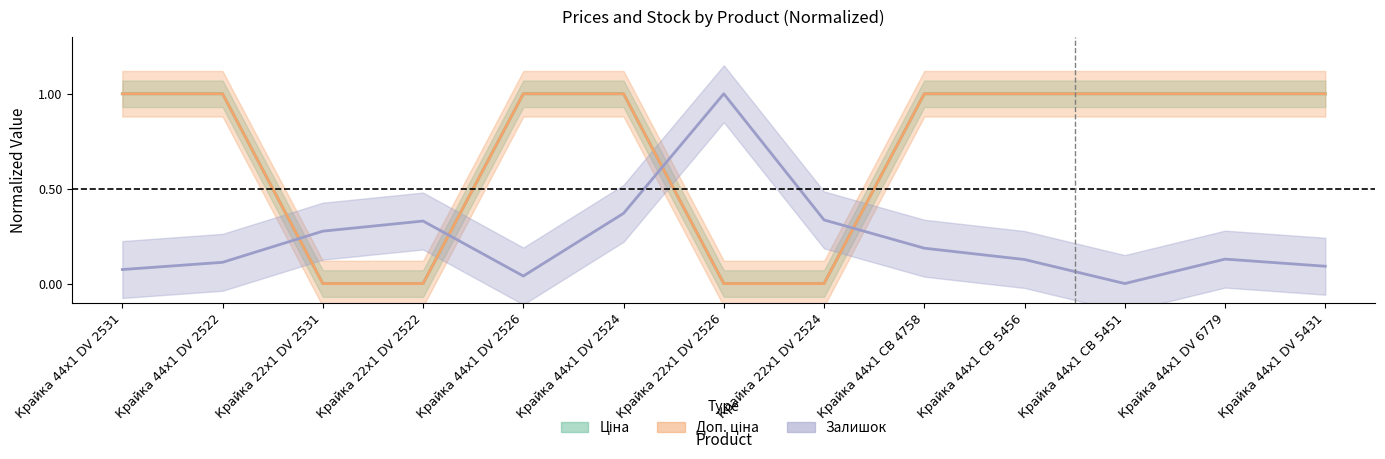

What is the total value across all series at Крайка 44x1 CB 5456?

2.1